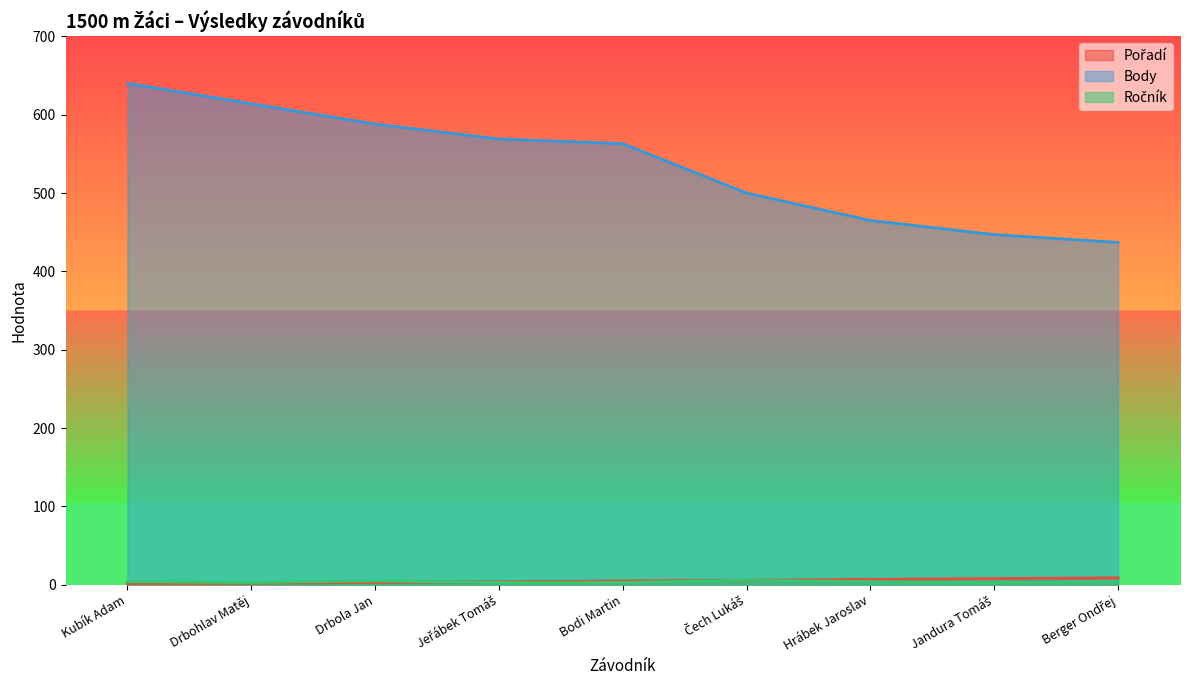

True or false: Body has more than 0 points higher than both neighbors.

False